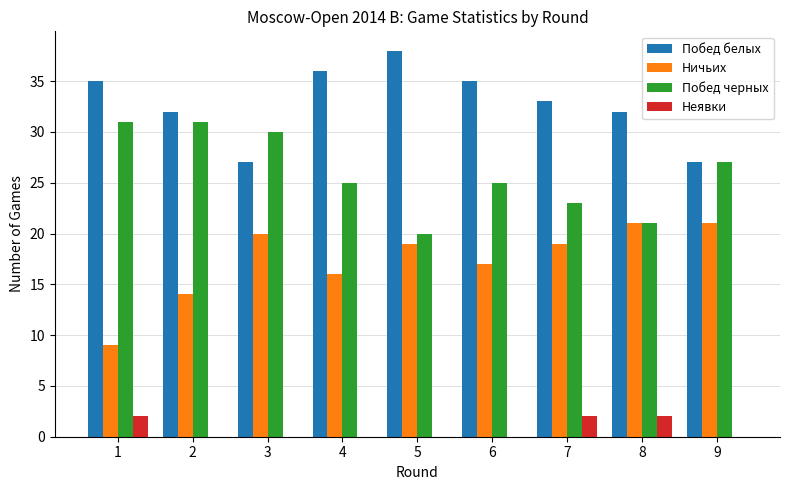

What is the total value across all series at 8?

76